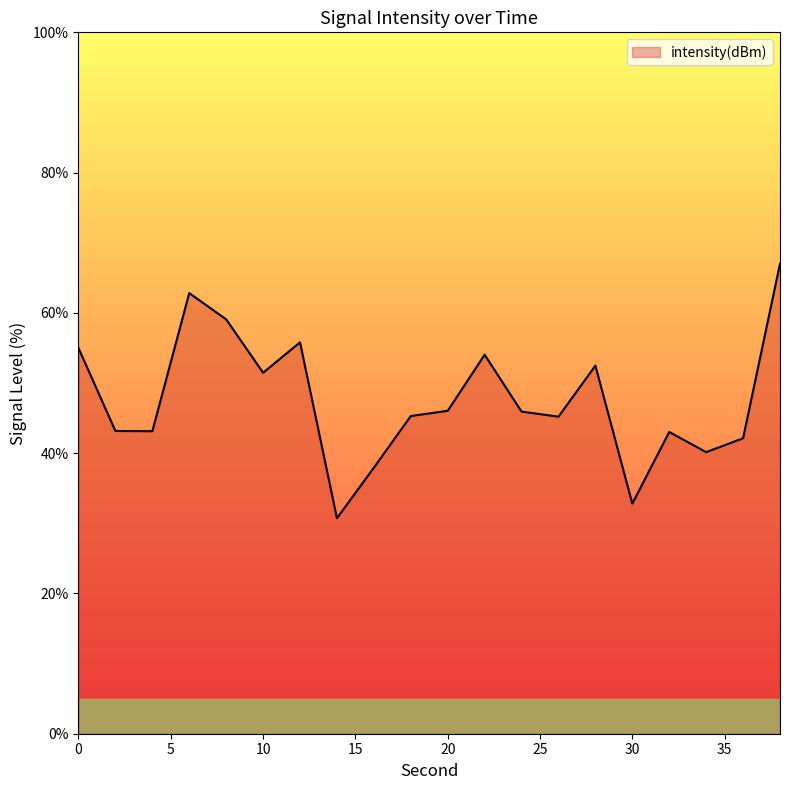

What is the maximum value shown in the chart?

67.0